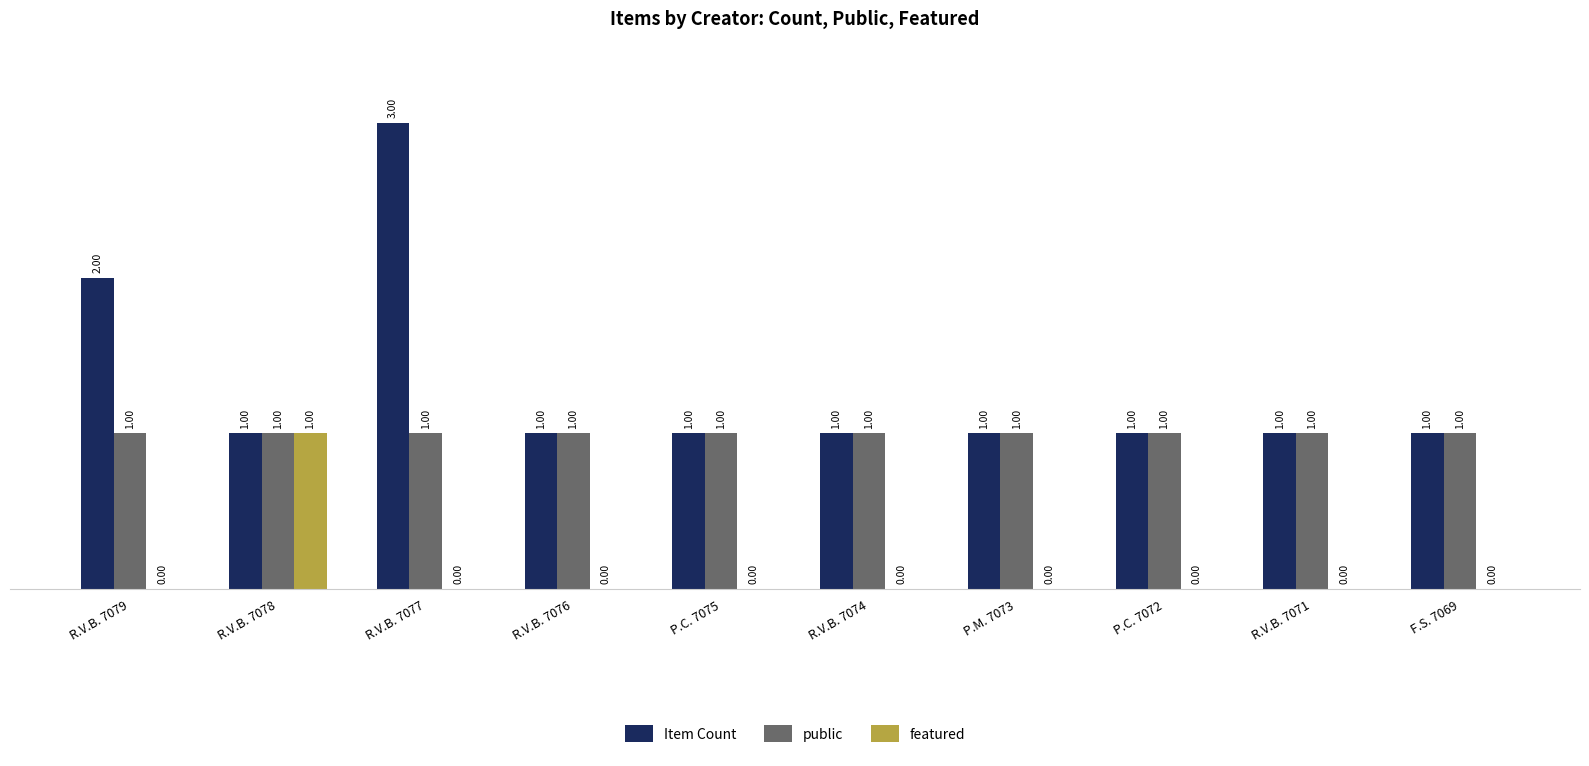

The public series shows 1 at R.V.B. 7079. True or false?

True